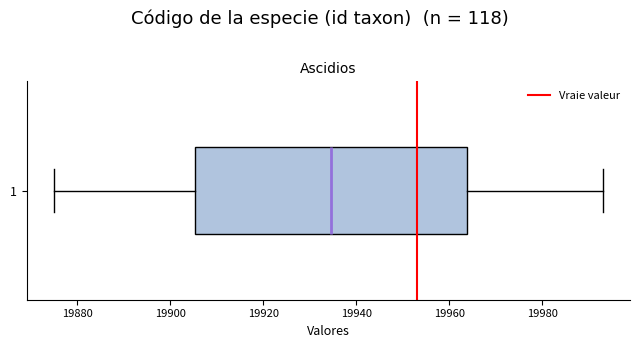

Where does the median line of the box at y = 1 sit on the x-axis? The values are not printed on the chart, so give them approximately, as read against the axis.

19934